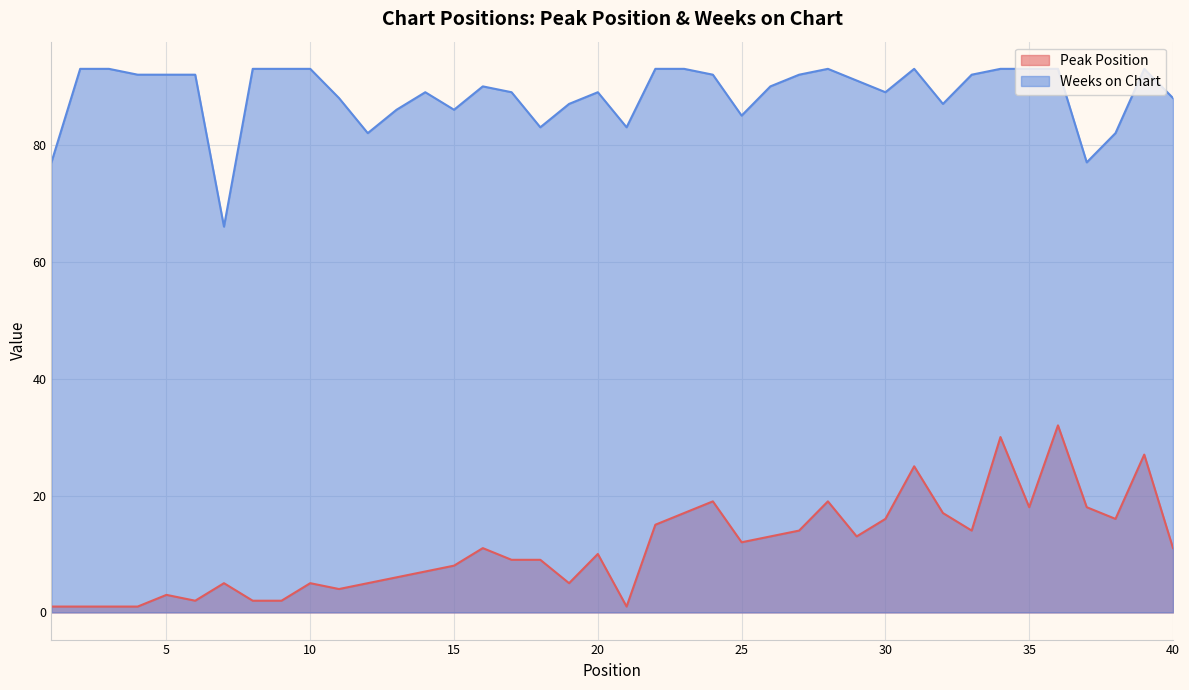

Read the Weeks on Chart value at 1, to the nearest 10.

80